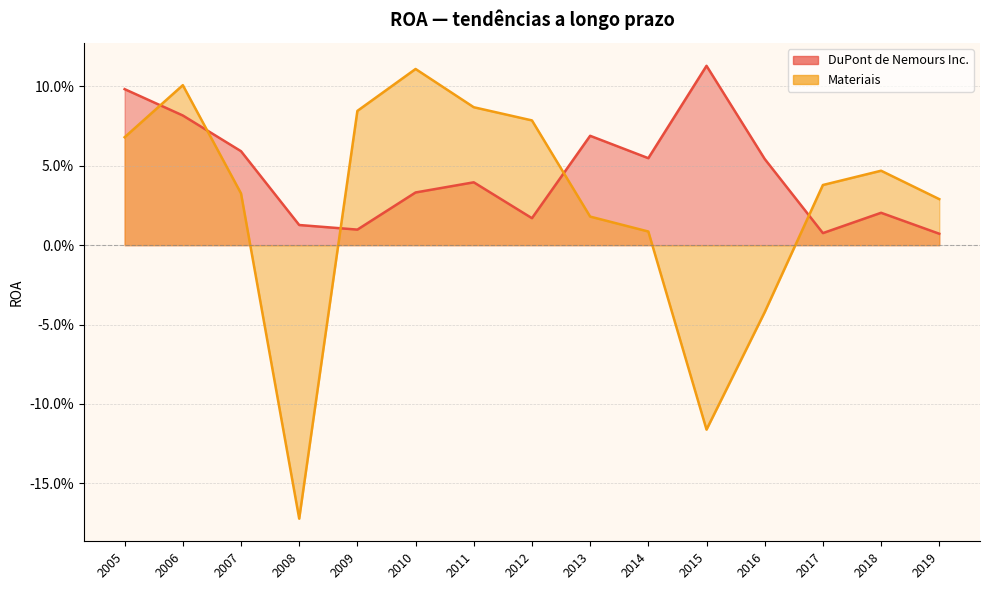

Rank the series by their maximum value, from lowest to highest.

Materiais, DuPont de Nemours Inc.